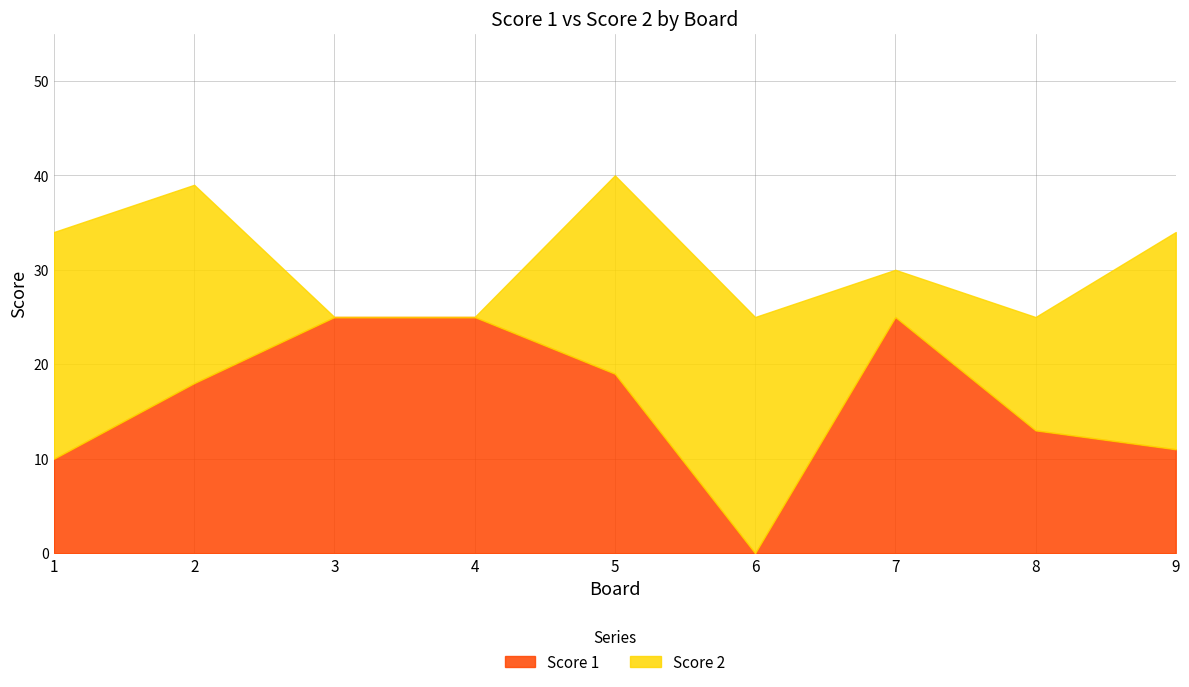

Rank the series by their maximum value, from lowest to highest.

Score 1, Score 2